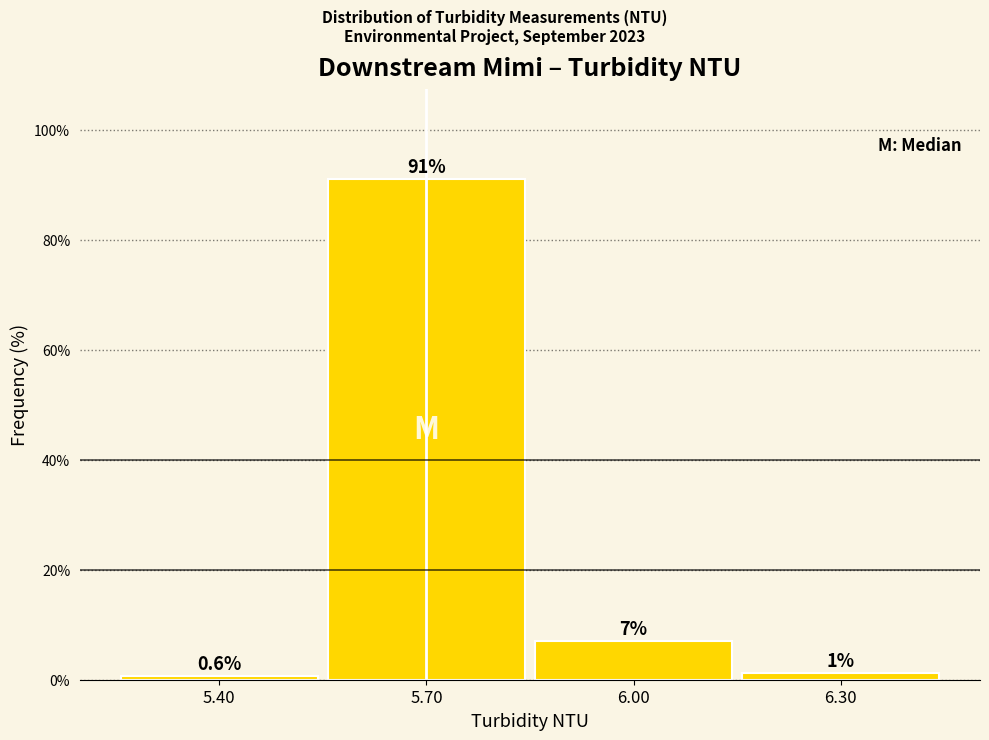

Over which range of the x-axis is the bar tallest?

5.55 to 5.85